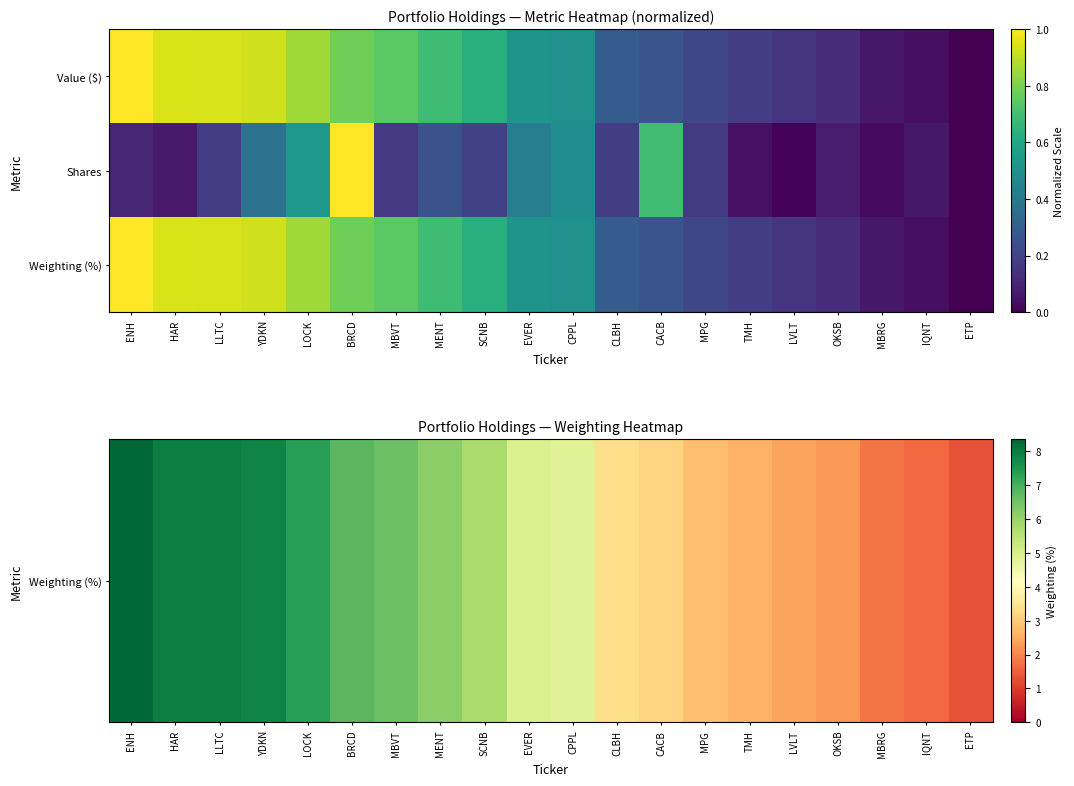

What is the difference between the highest and lowest values at CACB?

2.9